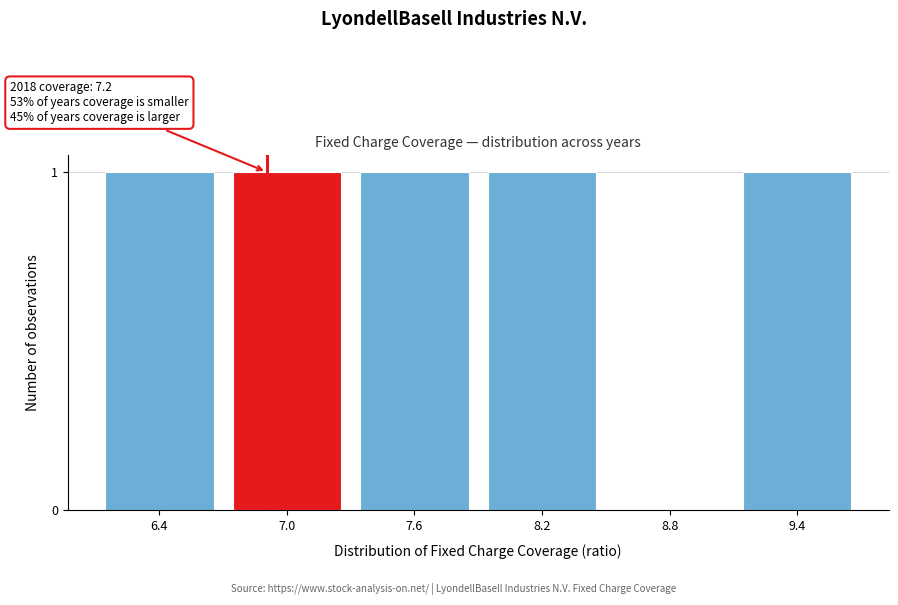

Reading right to left, what are all the values shown in this chart?

9.4=1	8.8=0	8.2=1	7.6=1	7.0=1	6.4=1